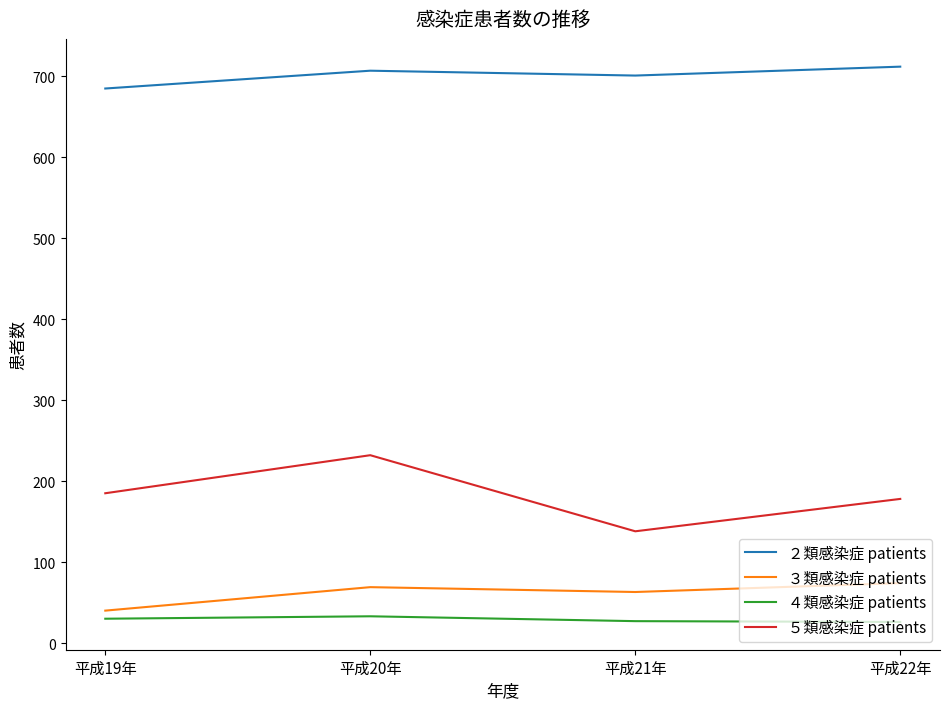

The value of ３類感染症 patients at 平成21年 is 63. True or false?

True